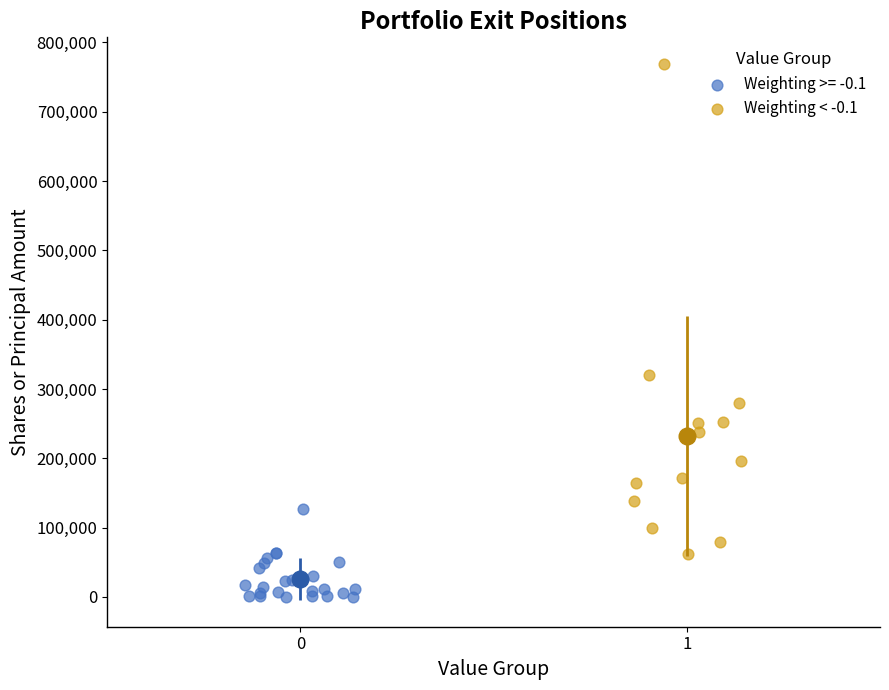

Which series contains the highest Y value?

Weighting < -0.1